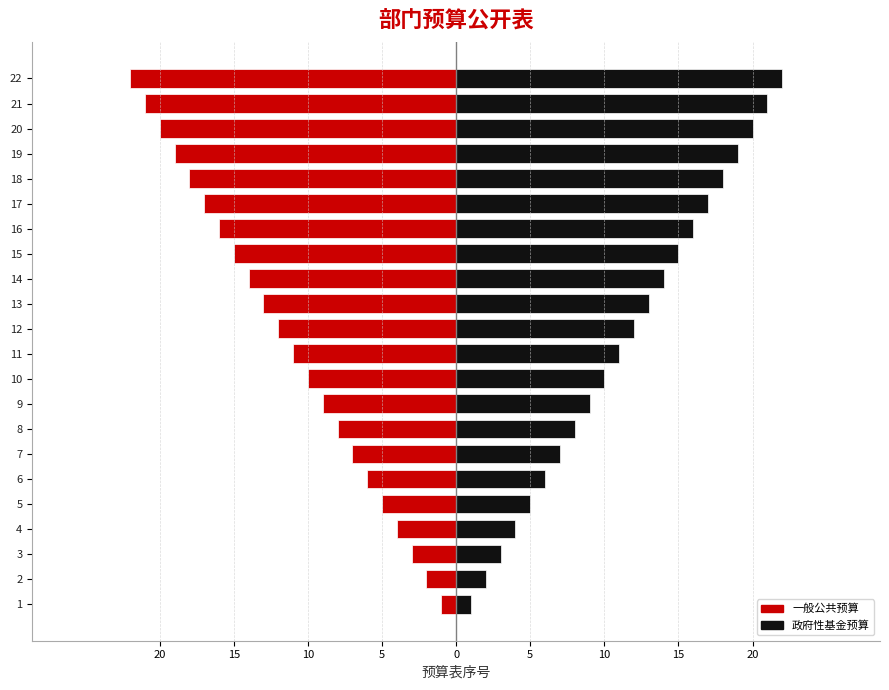

Reading left to right, transcribe all the data shown in this chart.

一般公共预算: -1	-2	-3	-4	-5	-6	-7	-8	-9	-10	-11	-12	-13	-14	-15	-16	-17	-18	-19	-20	-21	-22
政府性基金预算: 1	2	3	4	5	6	7	8	9	10	11	12	13	14	15	16	17	18	19	20	21	22